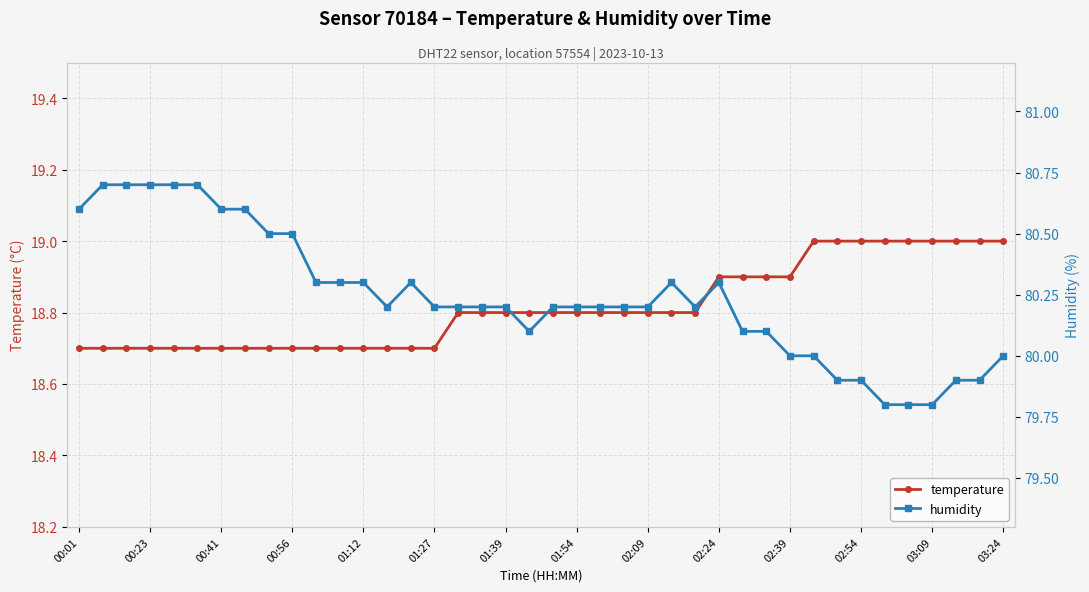

Where is temperature nearest to the value 18?

00:01